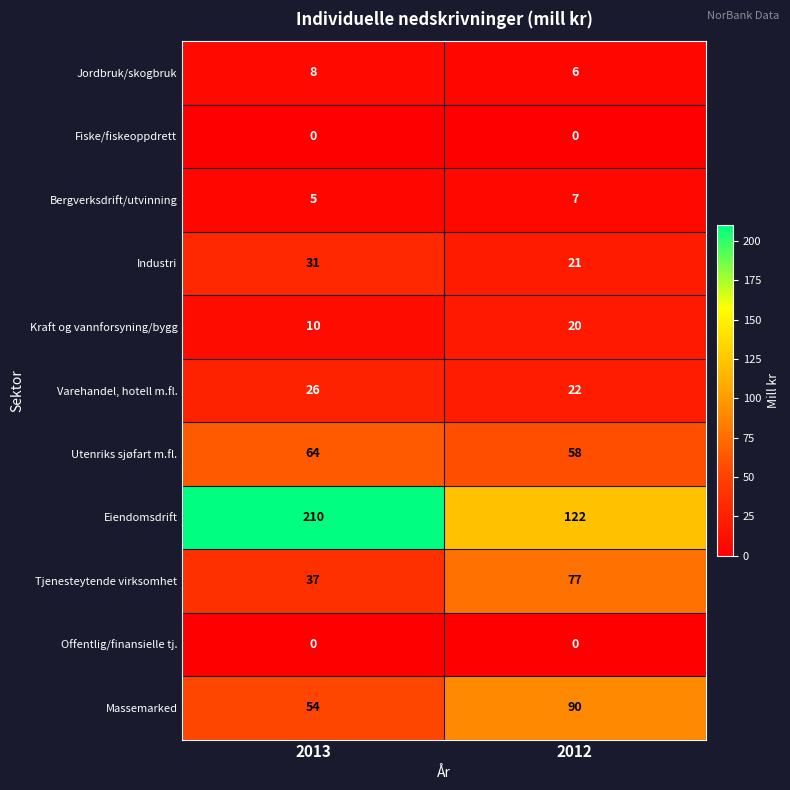

Which series has the widest spread of values?

Eiendomsdrift